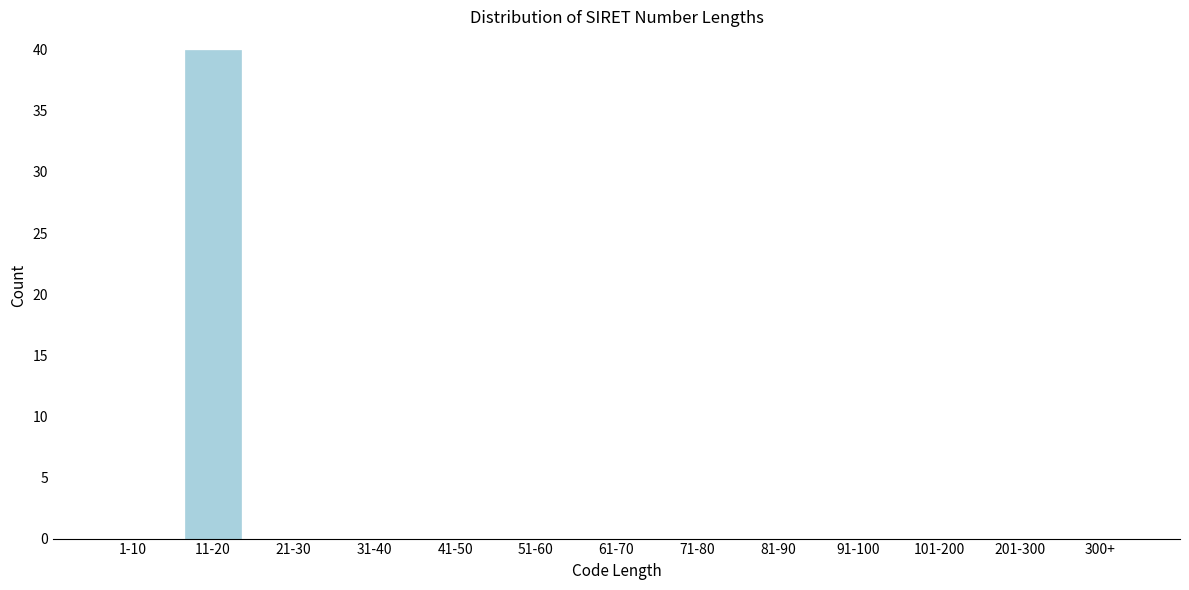

Reading left to right, list all the values displayed in this chart.

1-10=0	11-20=40	21-30=0	31-40=0	41-50=0	51-60=0	61-70=0	71-80=0	81-90=0	91-100=0	101-200=0	201-300=0	300+=0